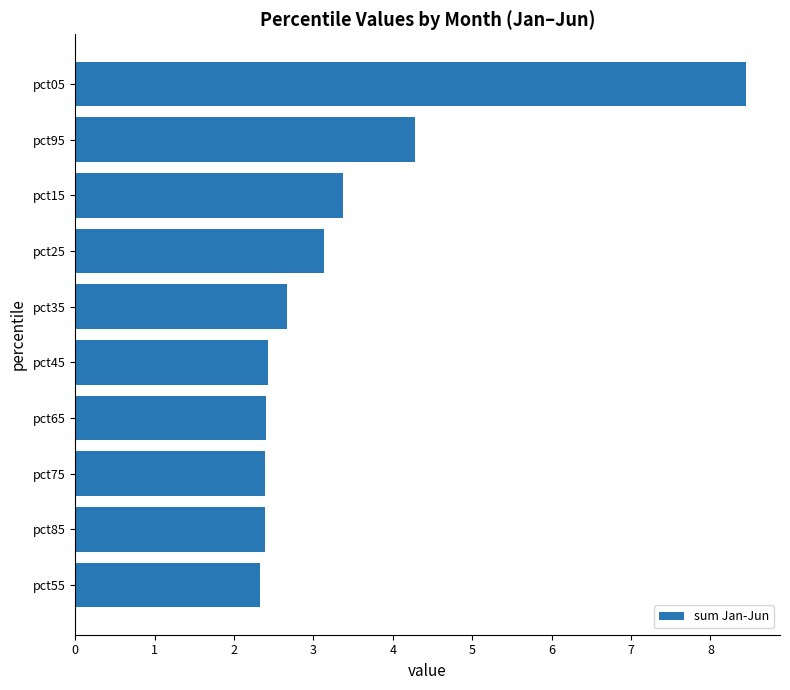

The chart shows a value of 2.4 at pct45. True or false?

True